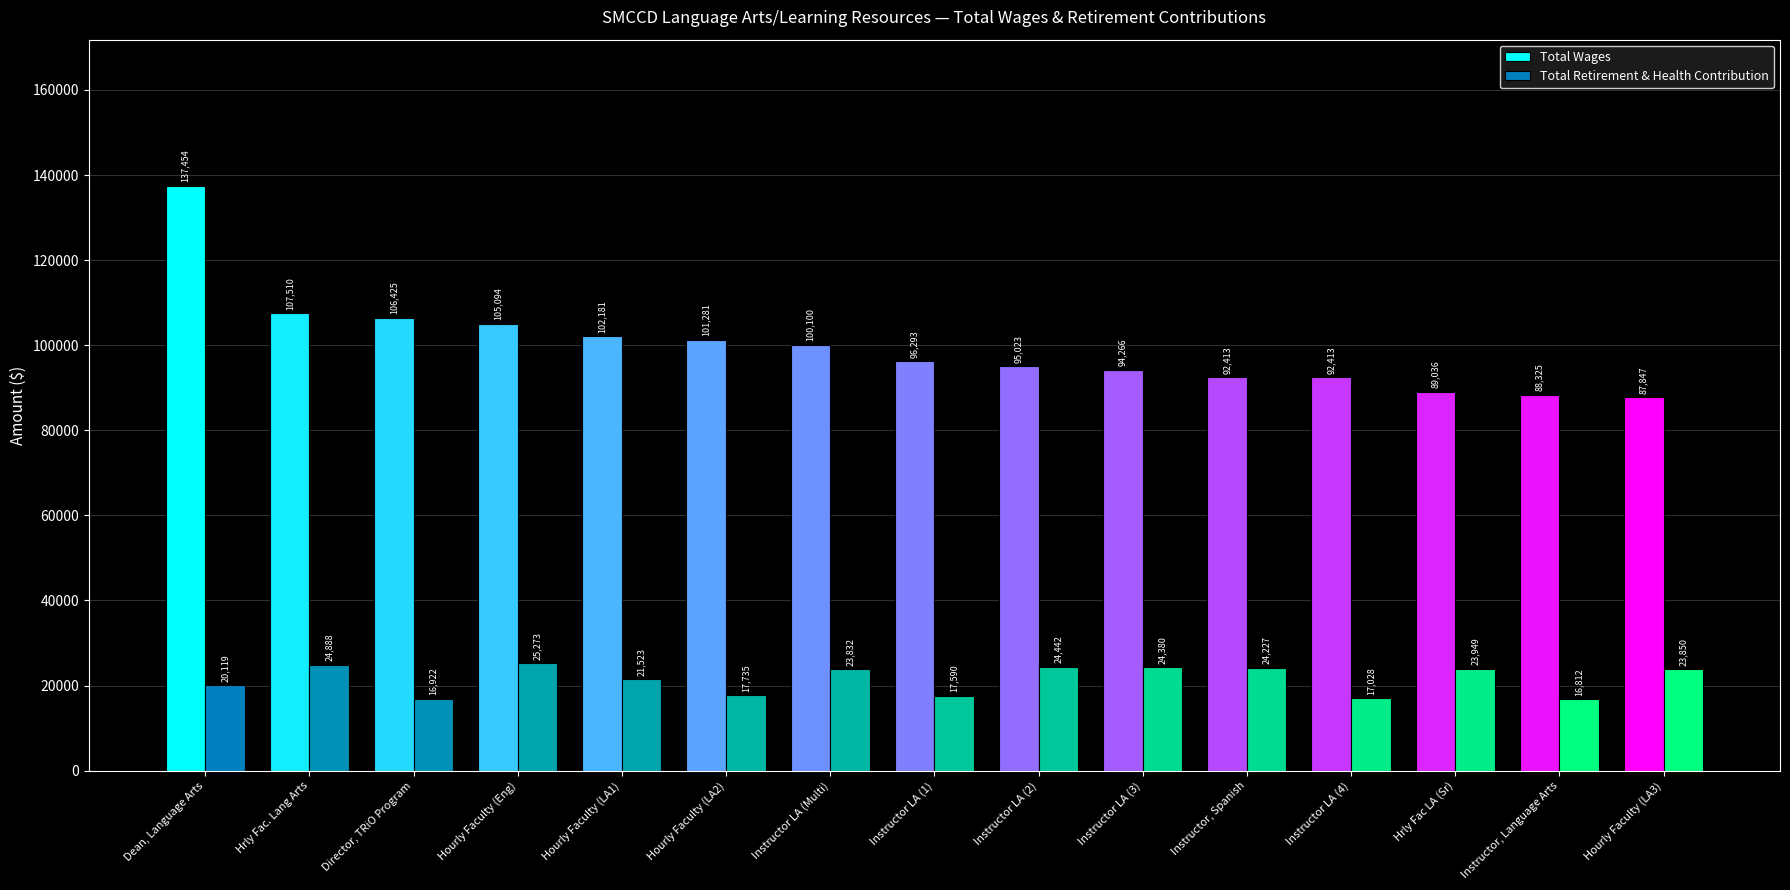

Which series has the largest range (max minus min)?

Total Wages